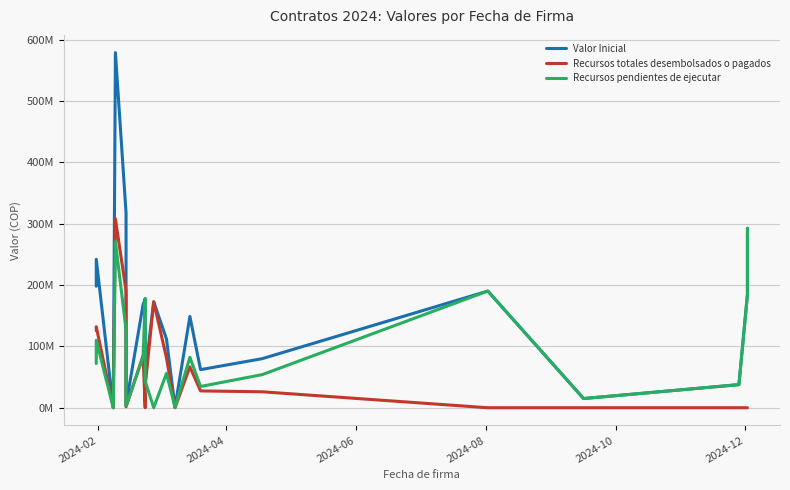

What is the difference between the maximum and minimum values in the Recursos totales desembolsados o pagados series?

307912580.0